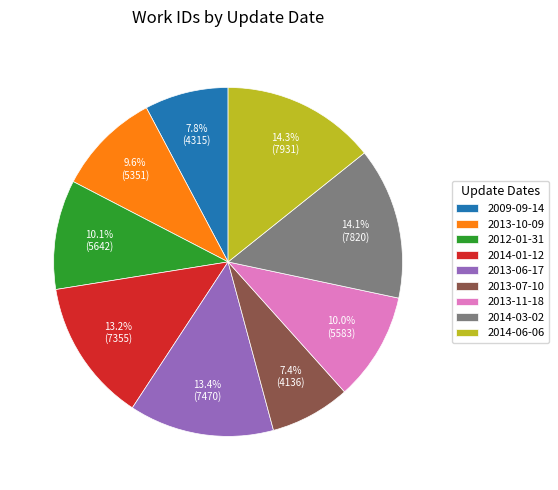

Is there any slice that represents more than half of the pie?

No